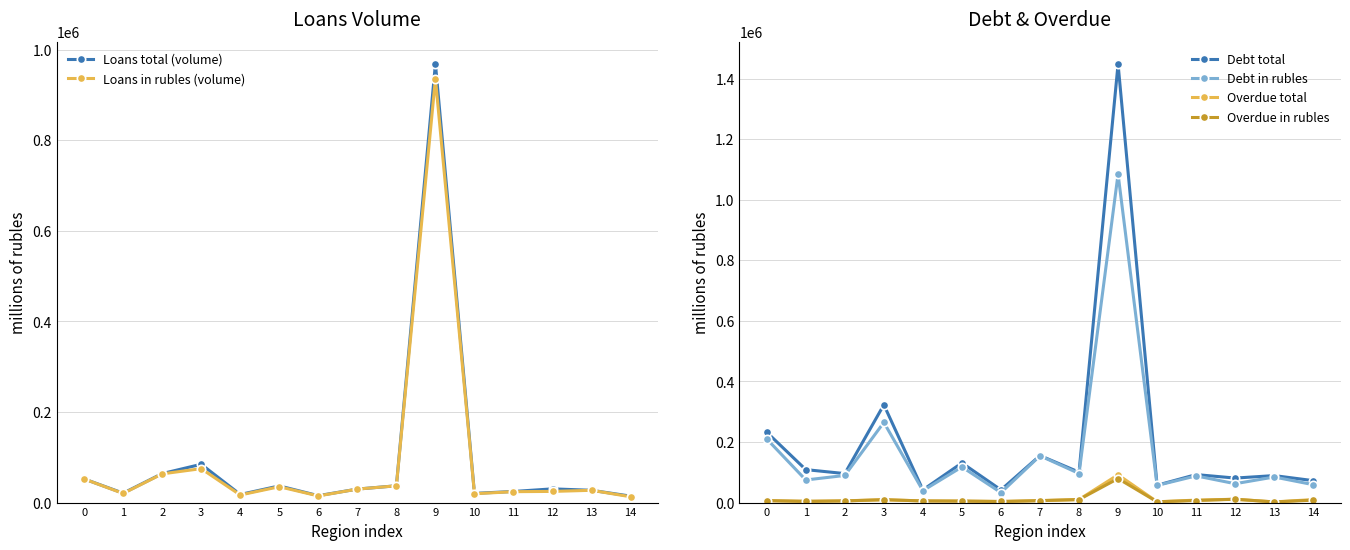

In Loans total (volume), how many points are higher than both neighbors (excluding endpoints)?

4